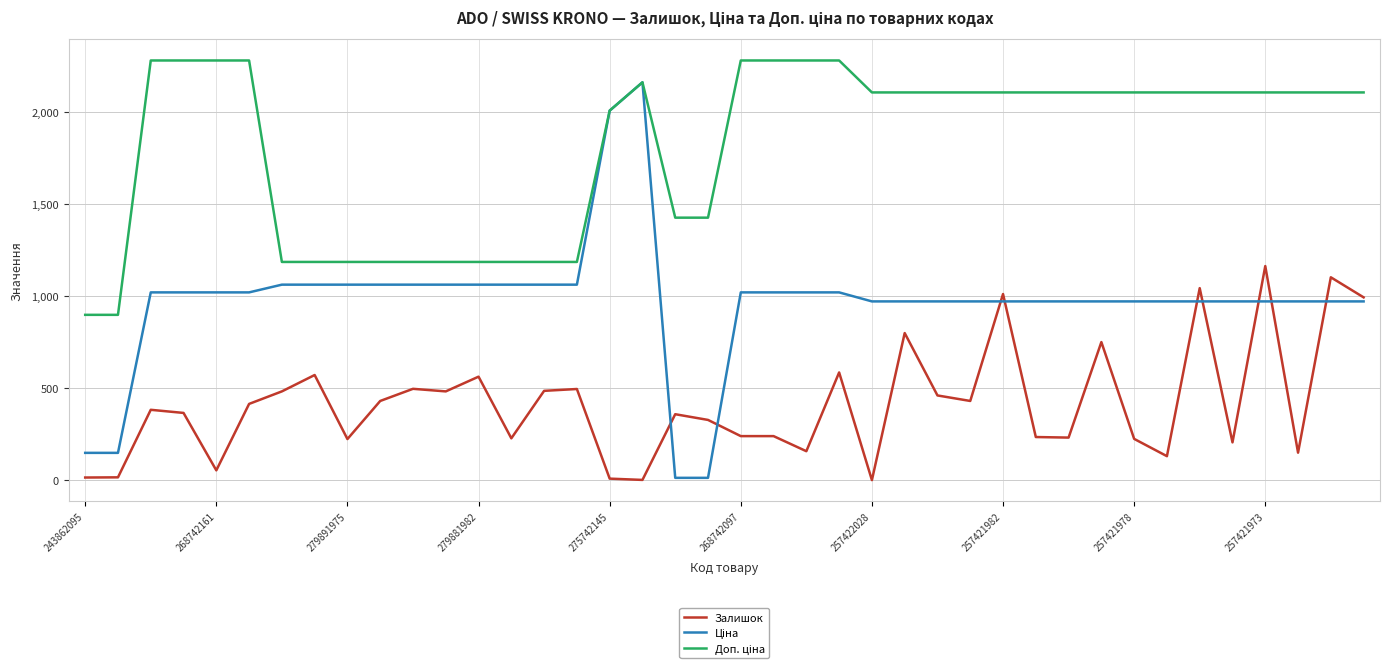

What is the greatest value displayed?

2282.1